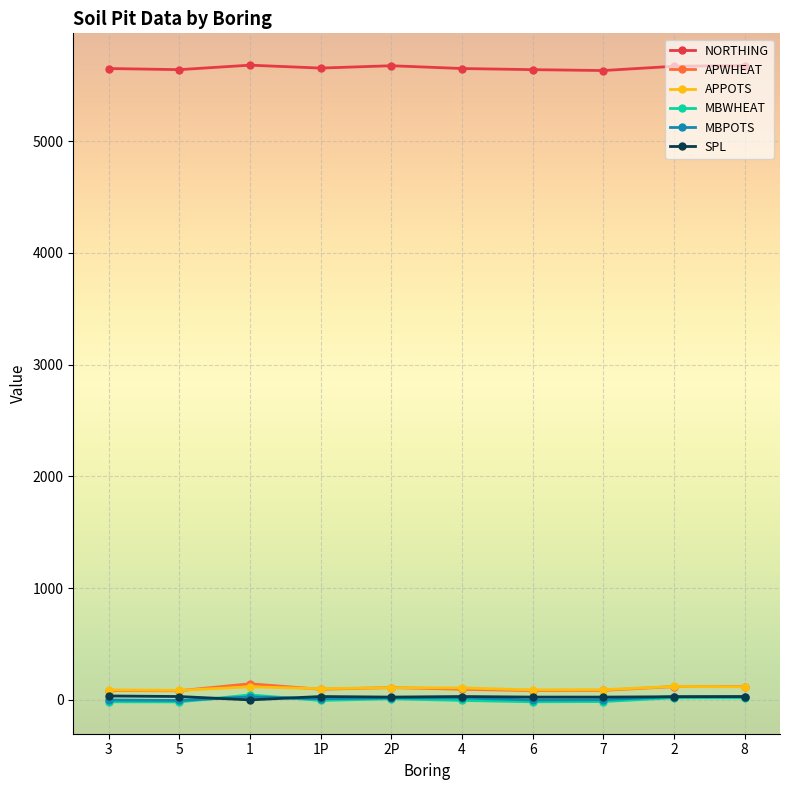

What is the maximum value shown in the chart?

5680